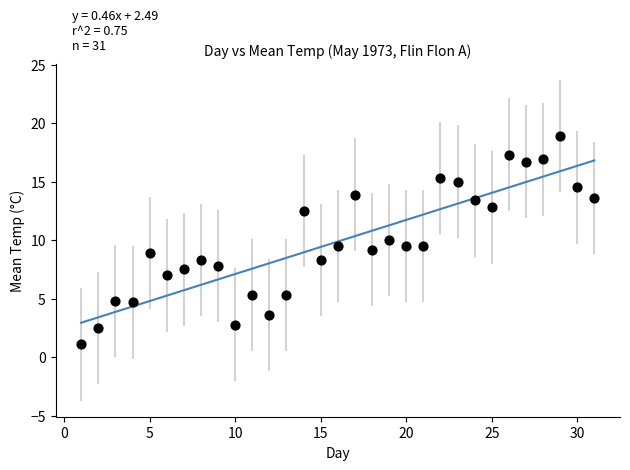

What is the range of X values (max minus min)?

30.0